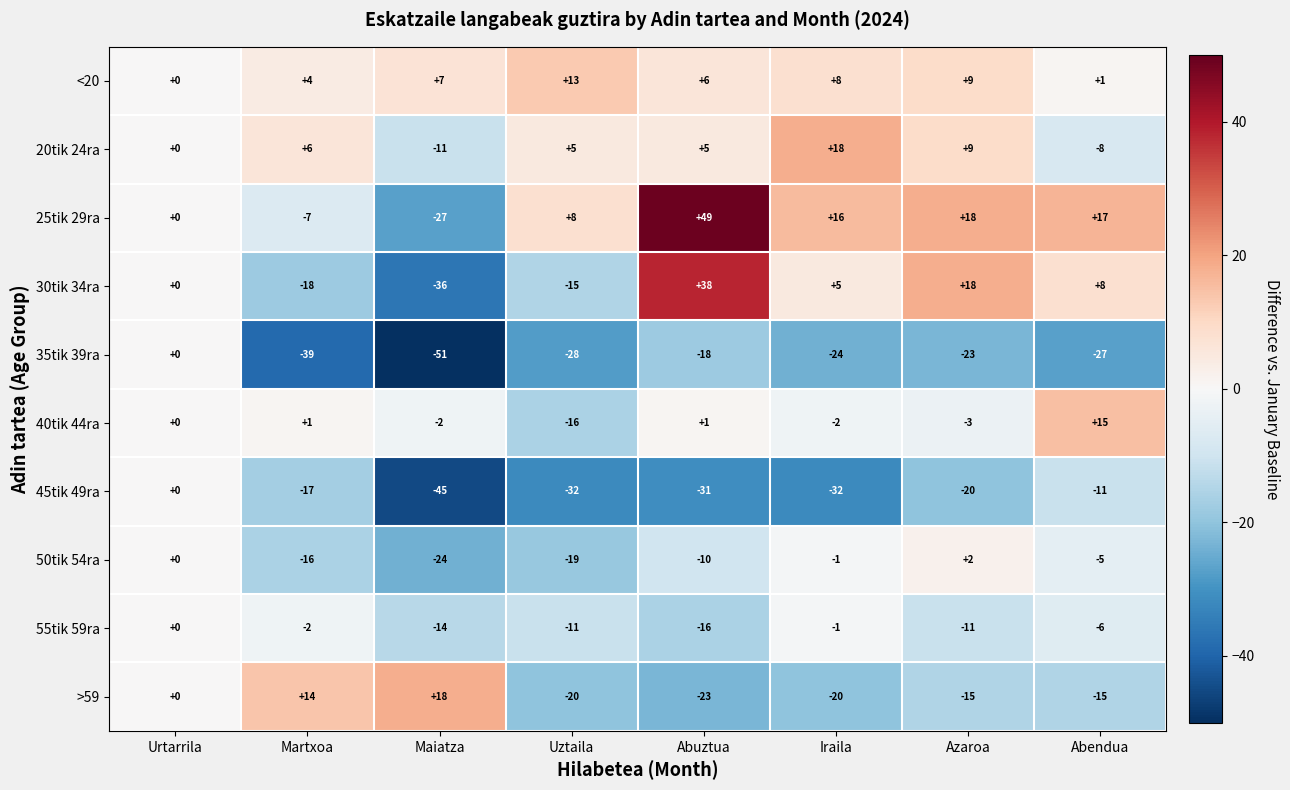

What is the sum of the >59 values at Iraila and Abuztua?

-43